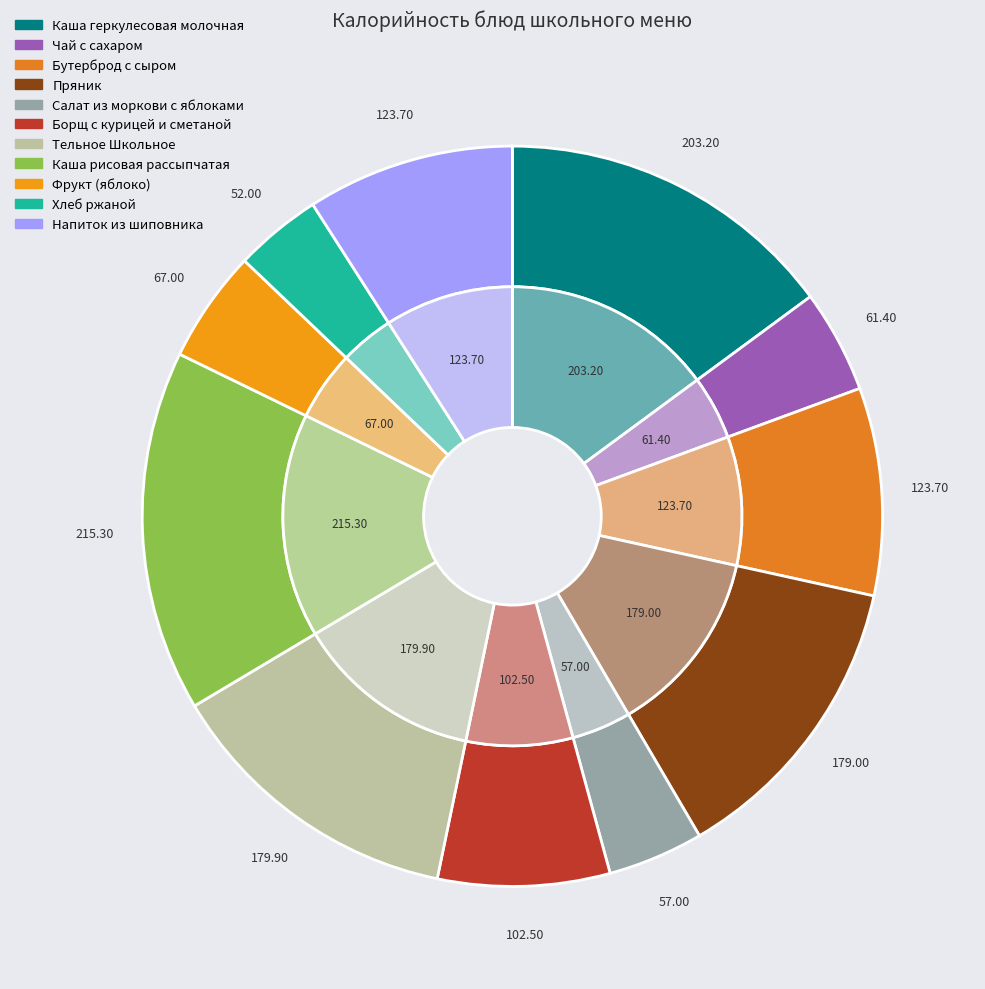

Between Каша рисовая рассыпчатая and Бутерброд с сыром, which is larger?

Каша рисовая рассыпчатая